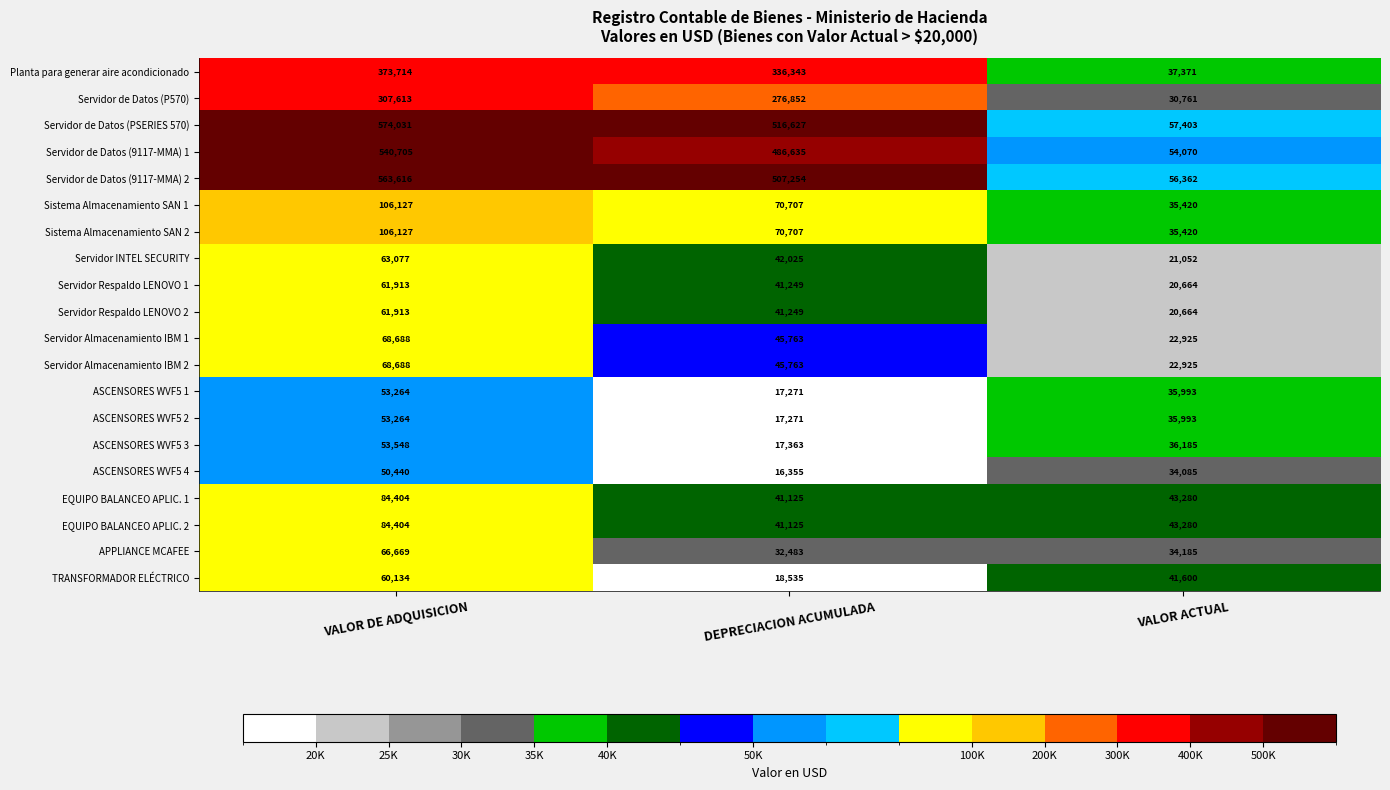

True or false: Servidor de Datos (9117-MMA) 1 has a value of 316052 at VALOR DE ADQUISICION.

False